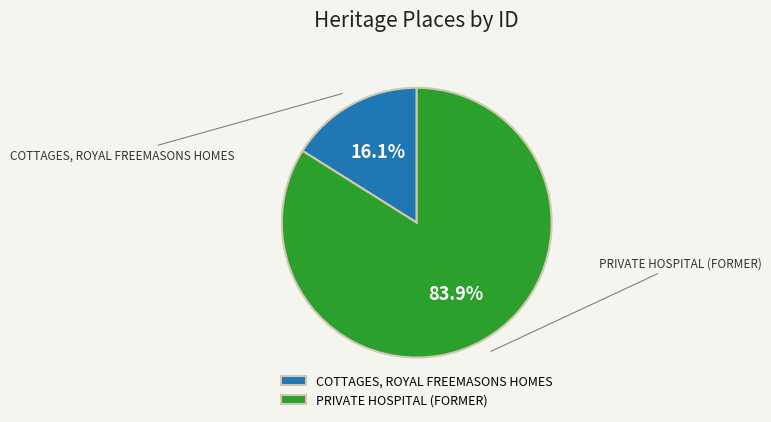

Between PRIVATE HOSPITAL (FORMER) and COTTAGES, ROYAL FREEMASONS HOMES, which is larger?

PRIVATE HOSPITAL (FORMER)